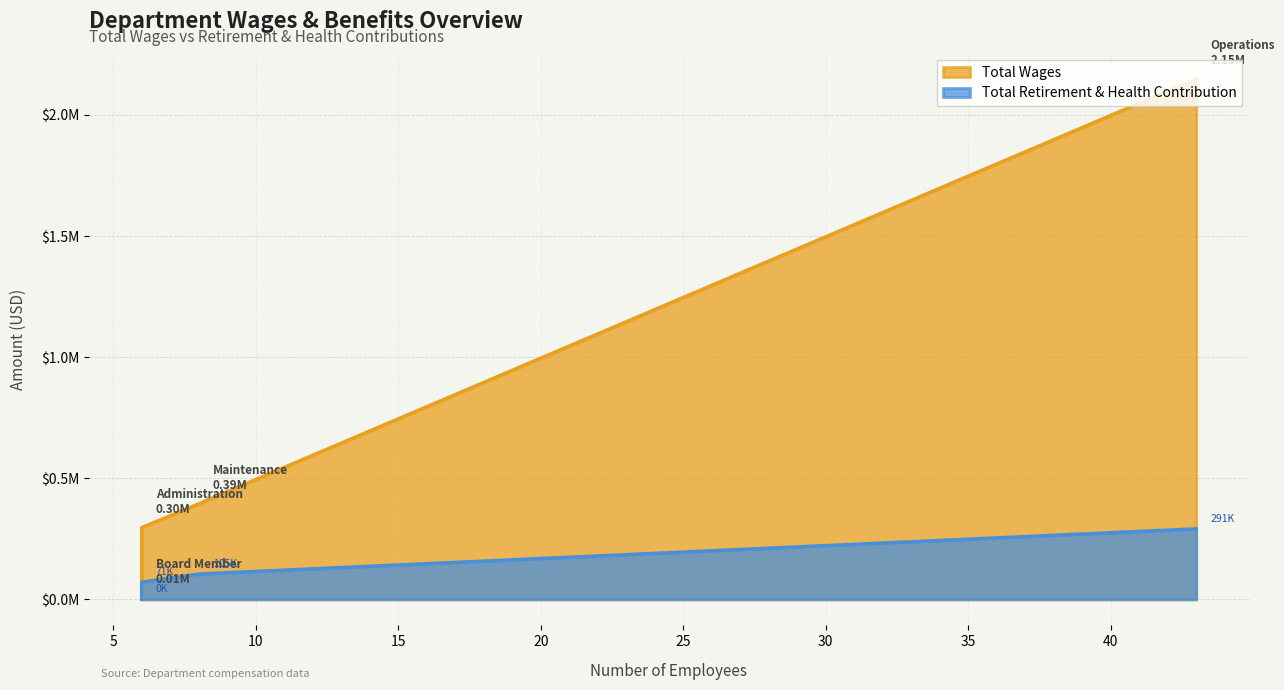

What is the difference between the second highest and minimum values in the Total Wages series?

384783